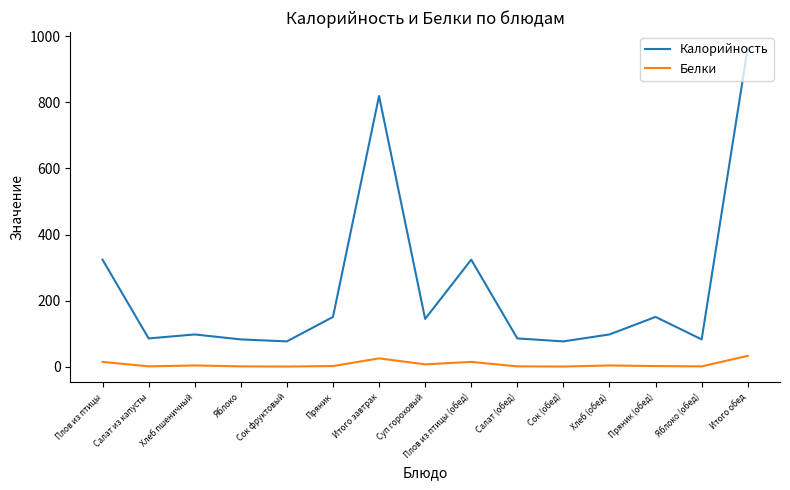

True or false: Белки and Калорийность intersect in this chart.

False